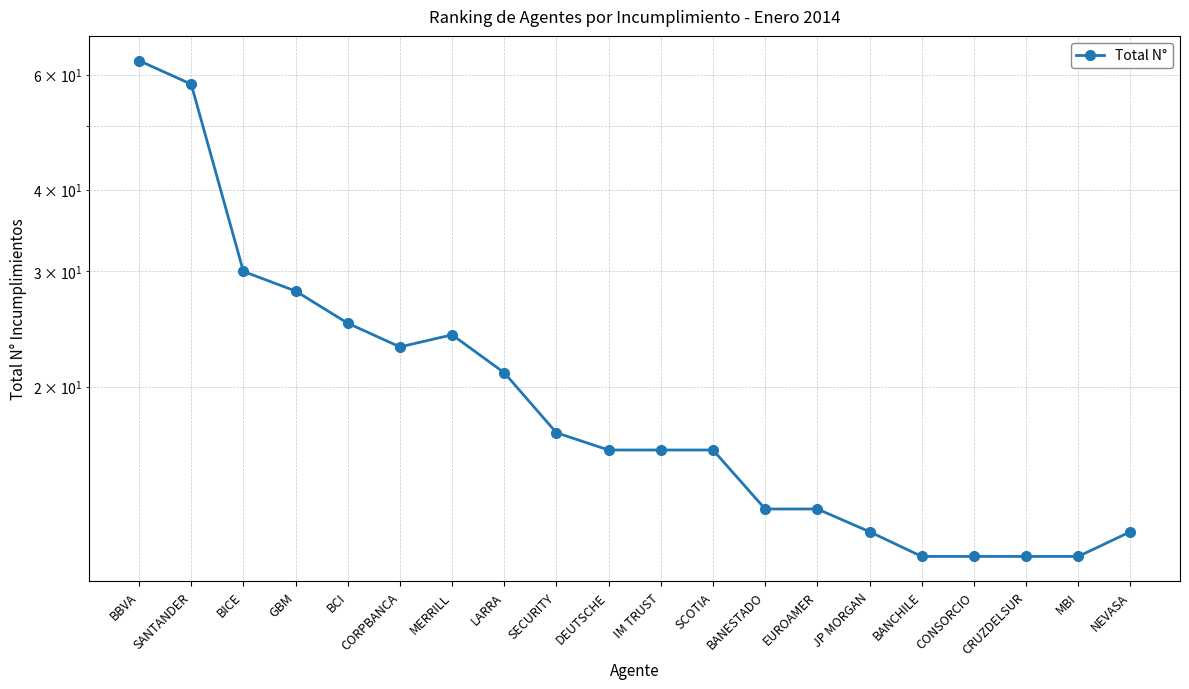

What is the label of the 9th point from the right?

SCOTIA